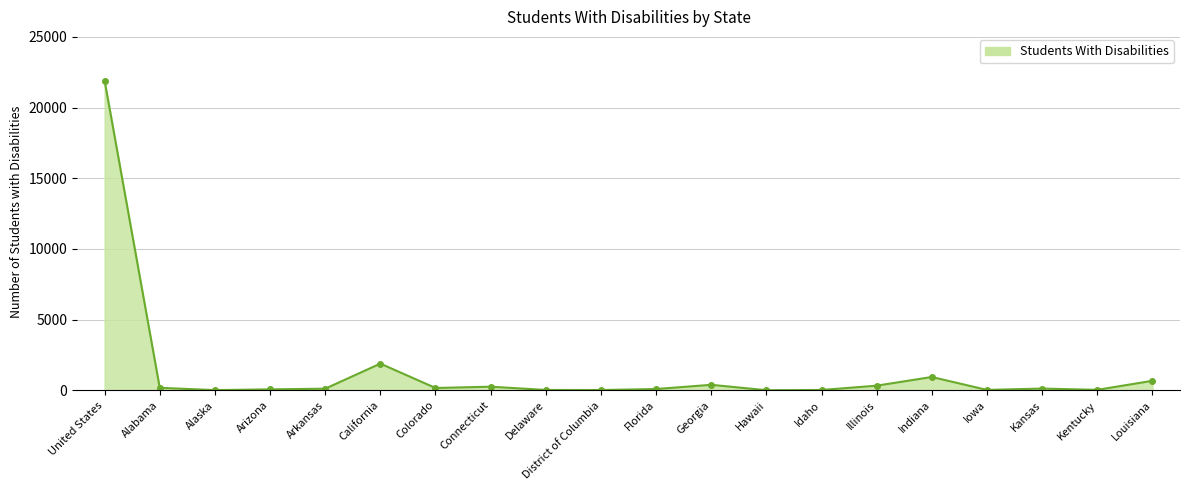

How many distinct data groups are displayed?

1